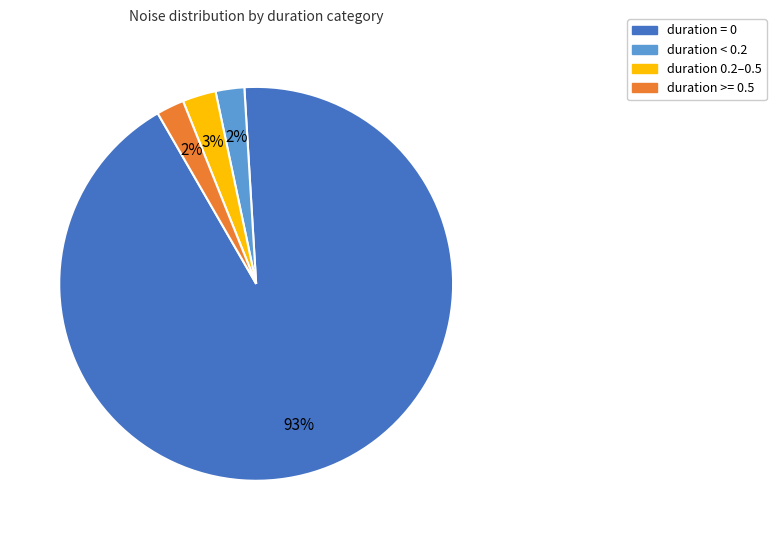

Is there a majority slice in this chart?

Yes